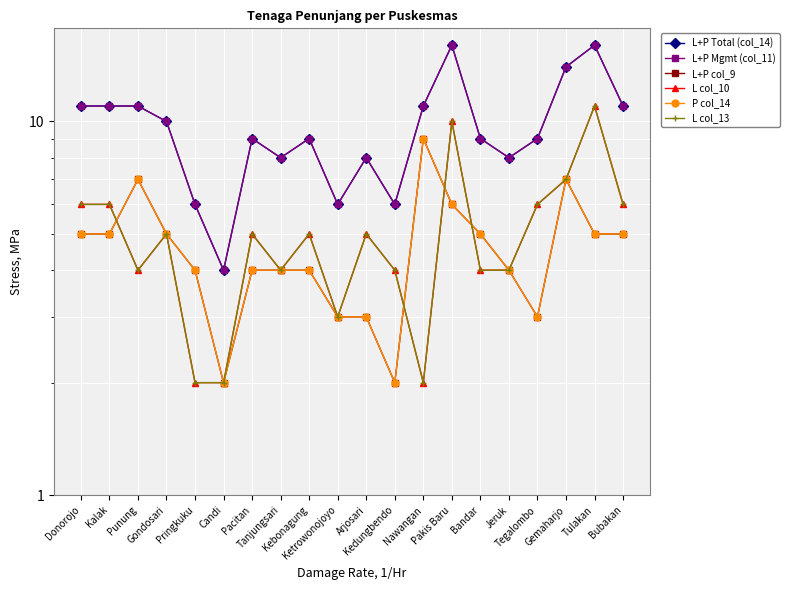

Where is the first local minimum for L col_13?

Punung